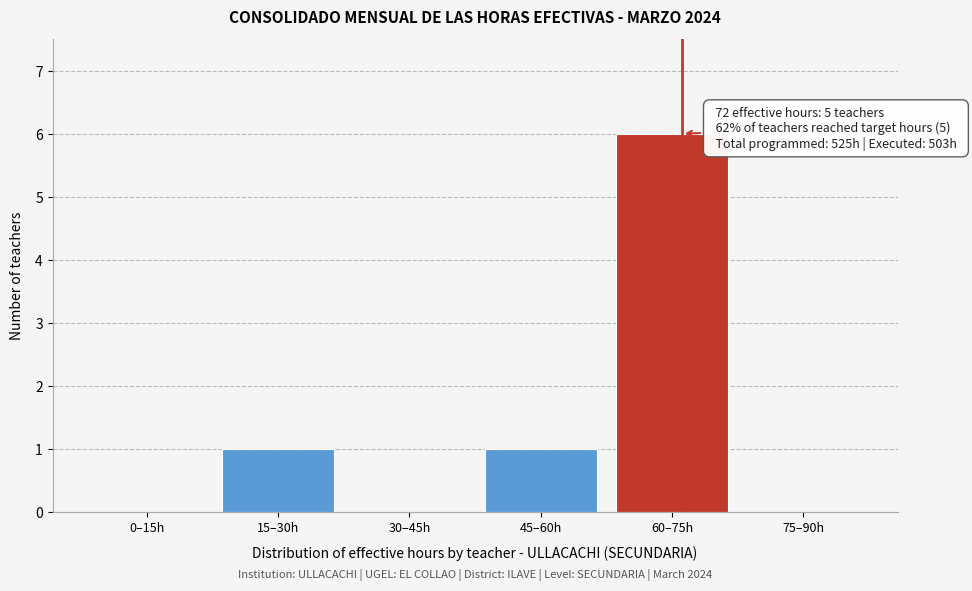

Reading left to right, transcribe all the data shown in this chart.

0–15h=0	15–30h=1	30–45h=0	45–60h=1	60–75h=6	75–90h=0